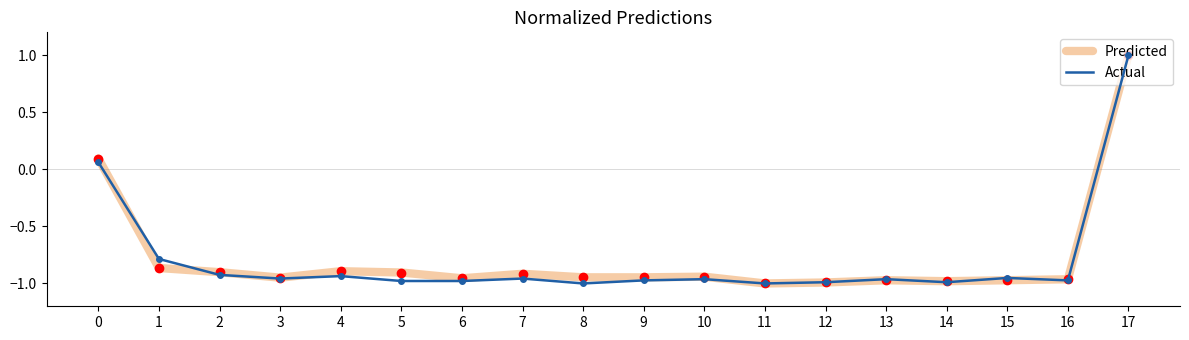

The value of Actual at 14 is -0.4. True or false?

False